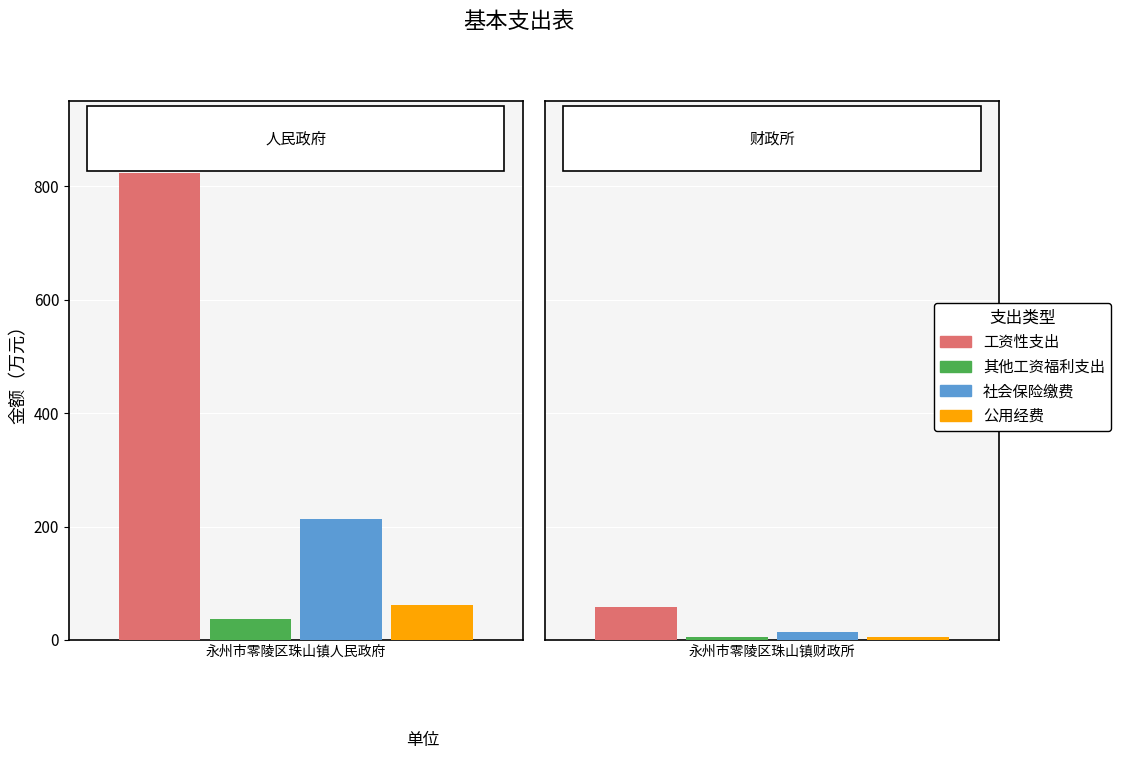

How many bars are there in each group?

4